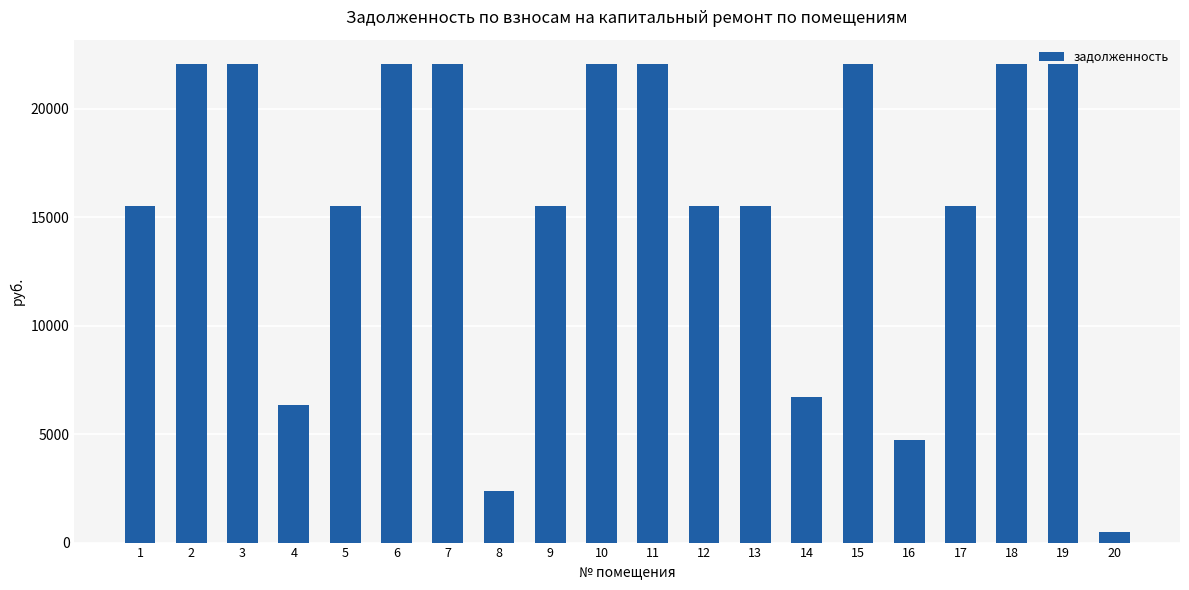

What is the difference between the maximum and second lowest values?

19709.3